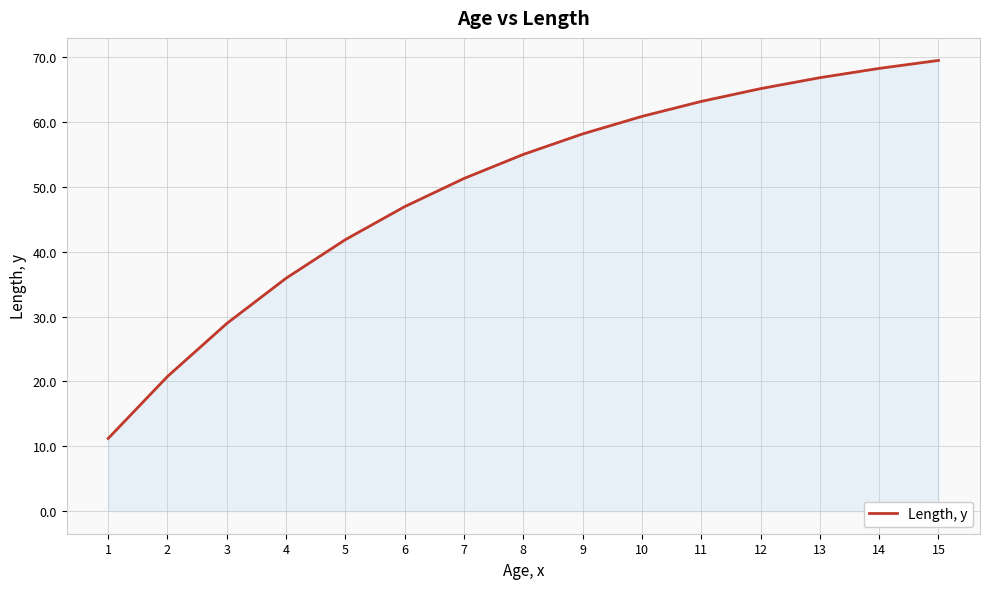

Which category has the lowest value across all series?

1